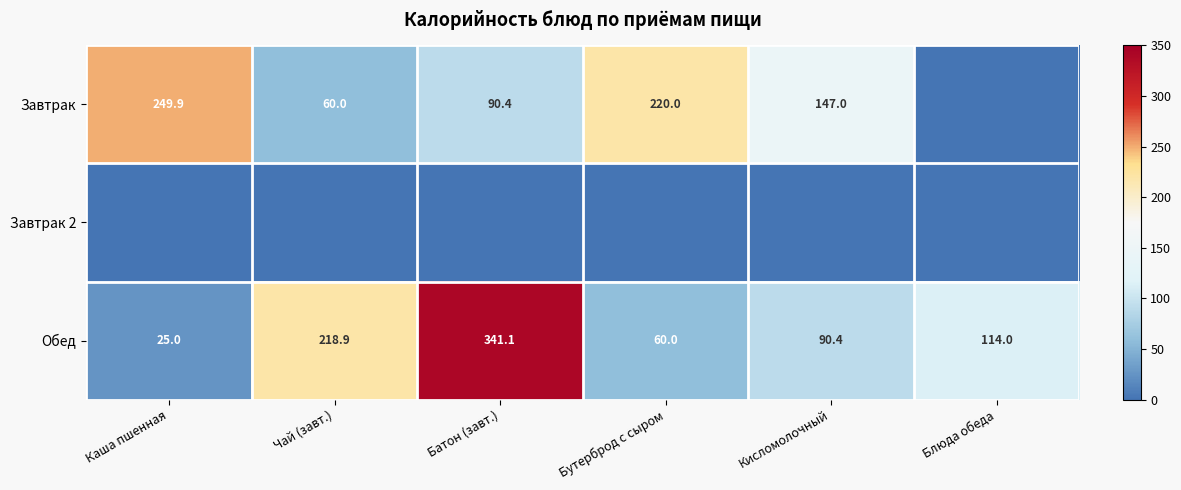

Which label corresponds to the largest value in the chart?

Батон (завт.)